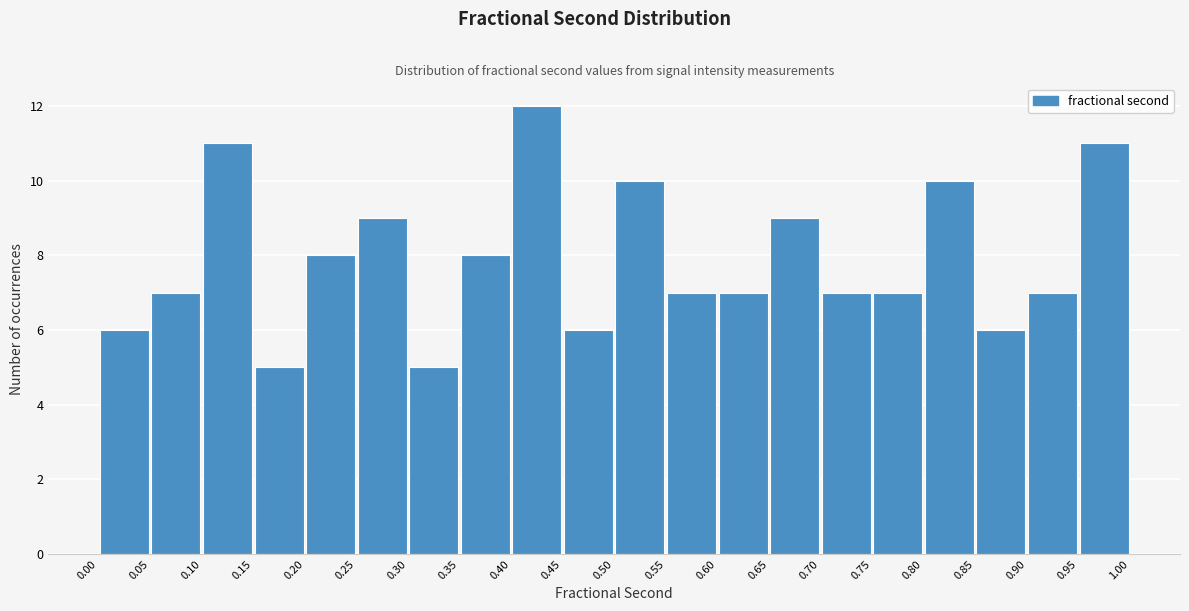

Which range on the x-axis has the tallest bar?

0.40 to 0.45